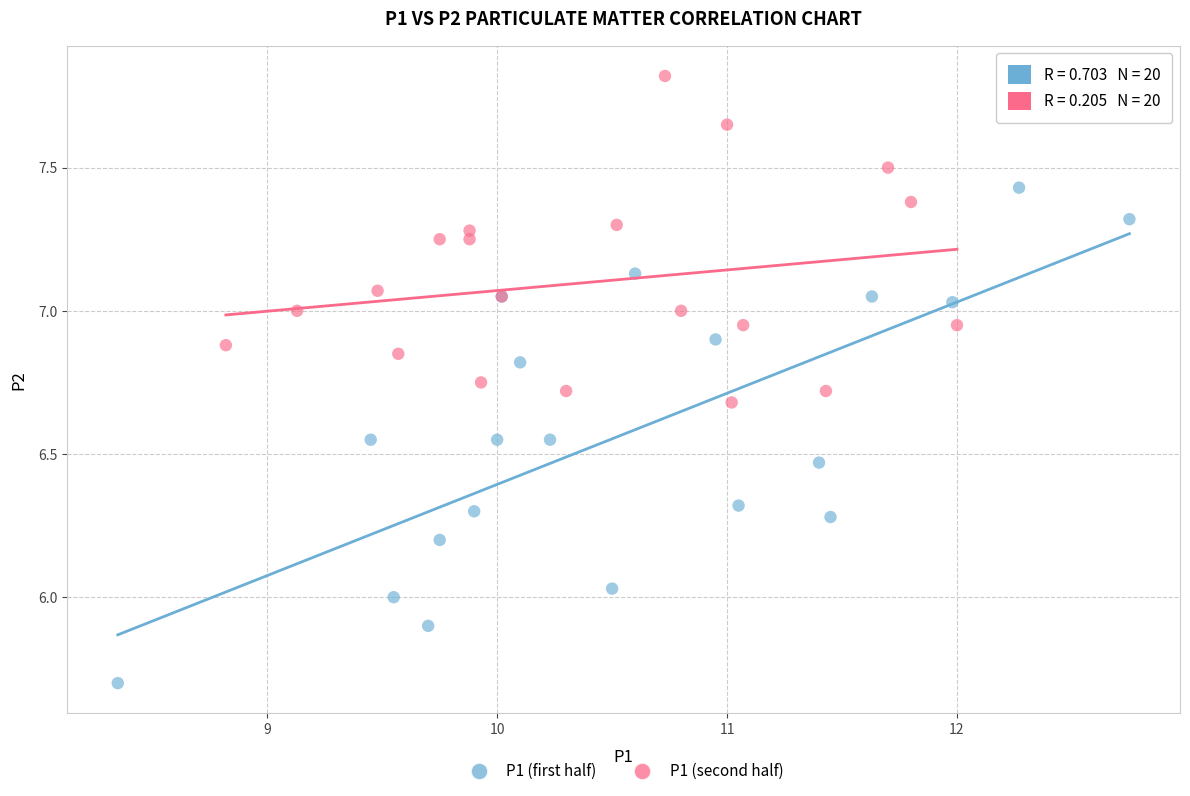

Which series contains the highest Y value?

P1 (second half)